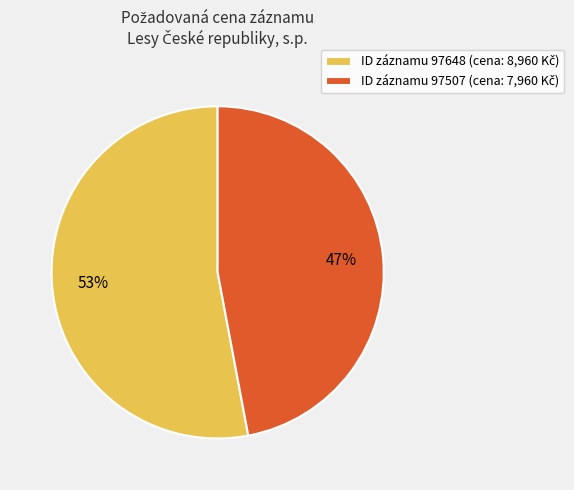

Does any single category account for the majority?

Yes